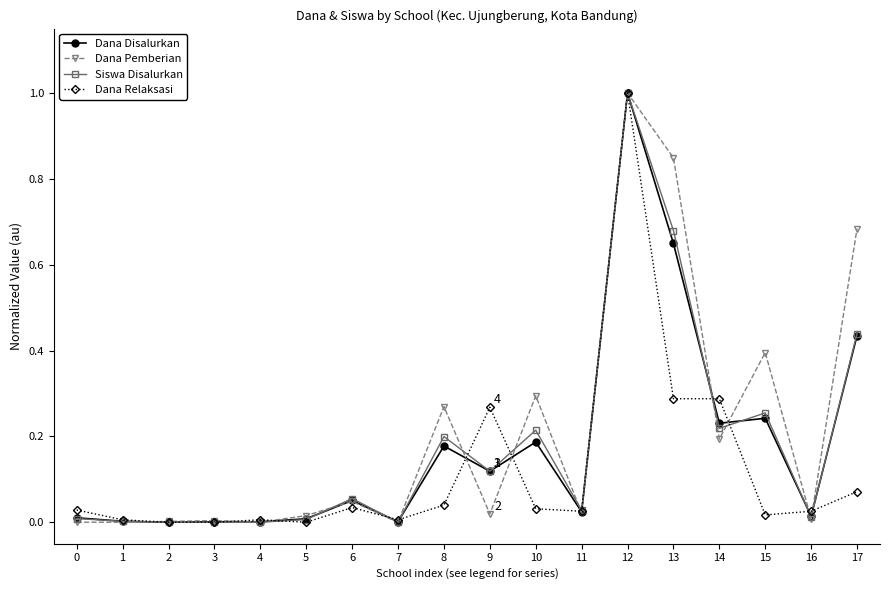

What is the sum of all Dana Disalurkan values?

3.2